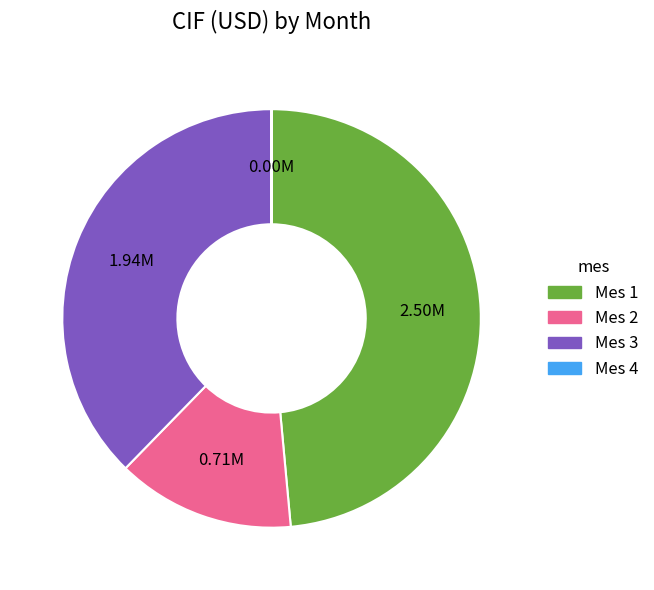

Does any single category account for the majority?

No